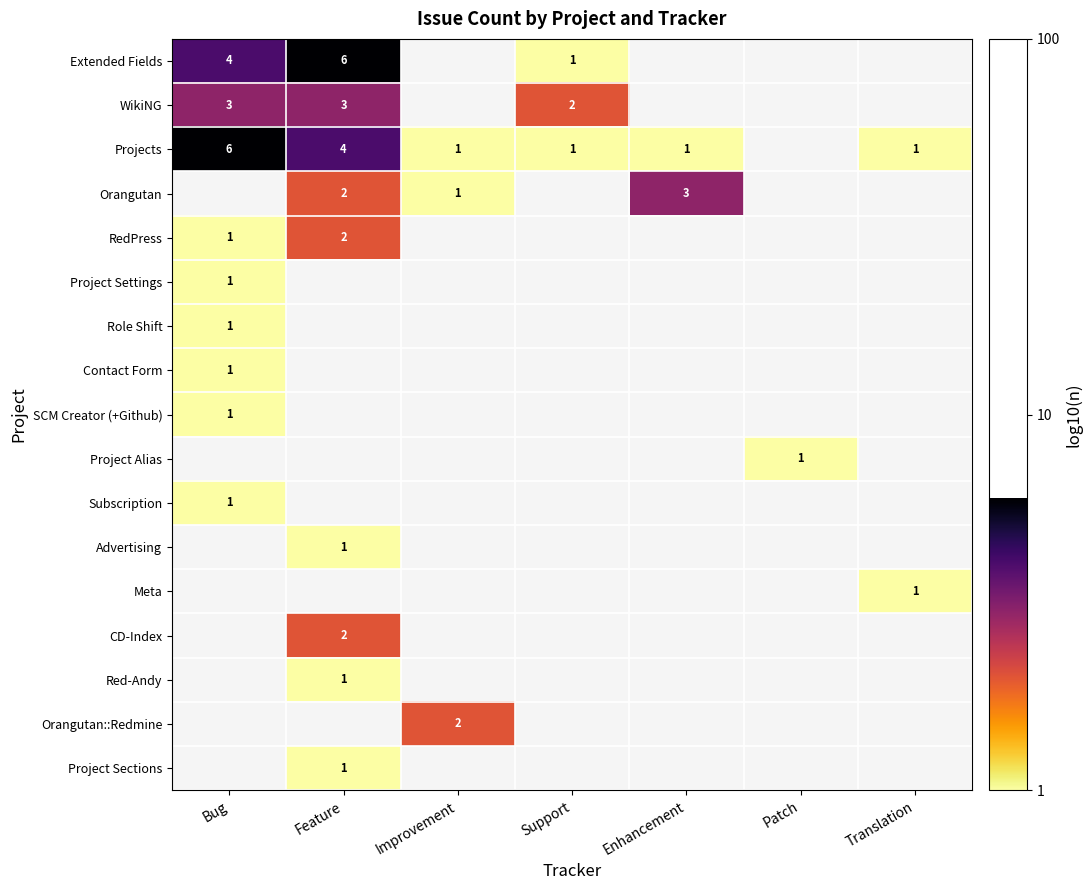

At which category does the chart reach its minimum across all series?

Support